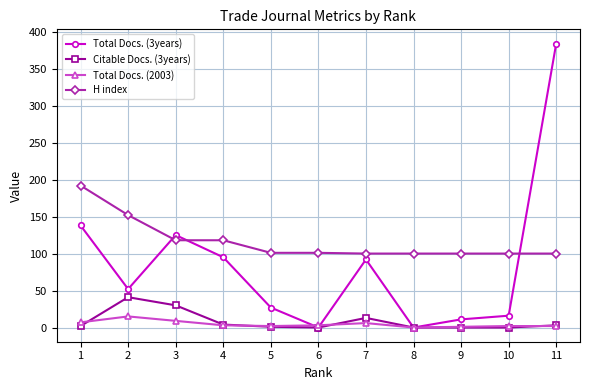

How many values in the Total Docs. (3years) series are below 52?

5